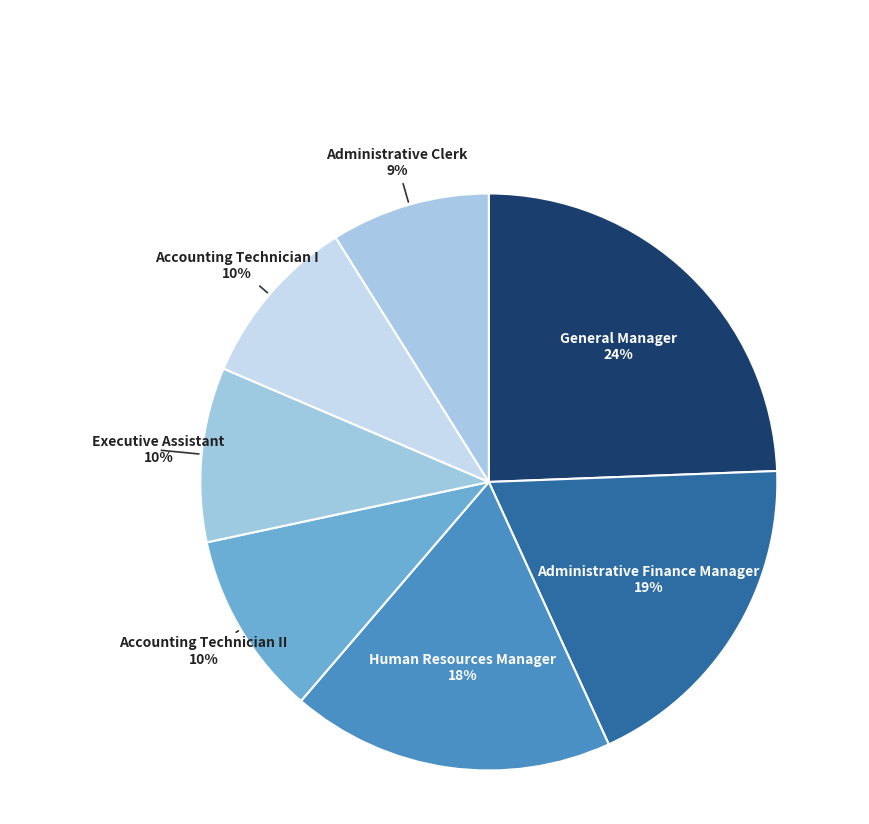

Between Administrative Clerk and Executive Assistant, which is larger?

Executive Assistant